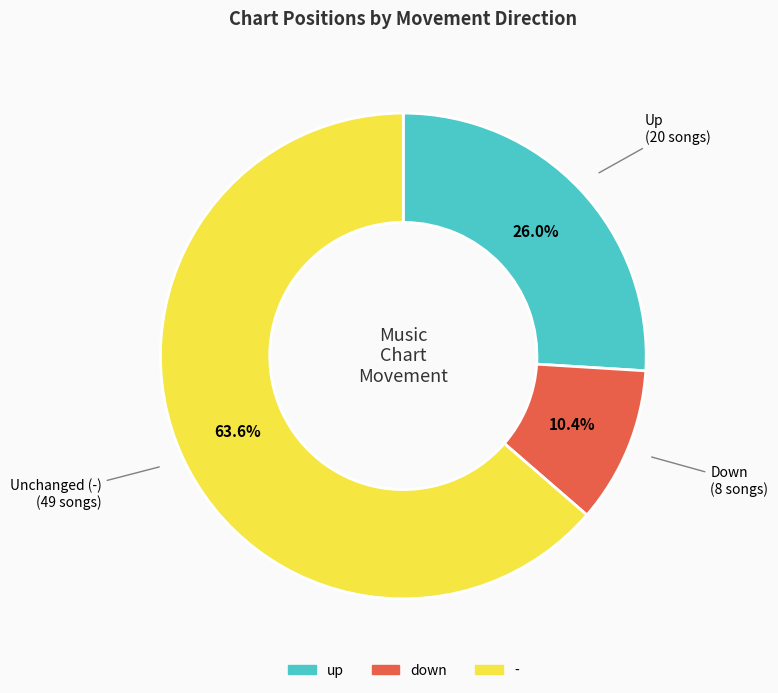

Which category has the biggest portion of the pie?

-